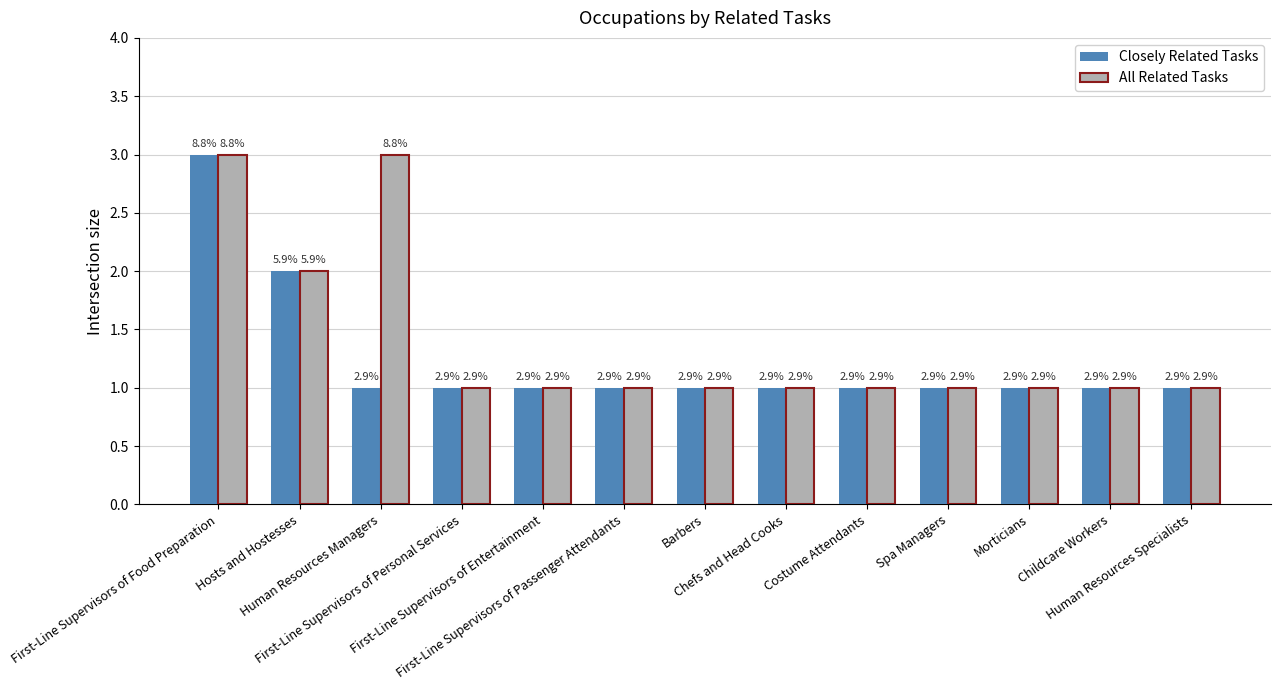

Are the bars horizontal?

No